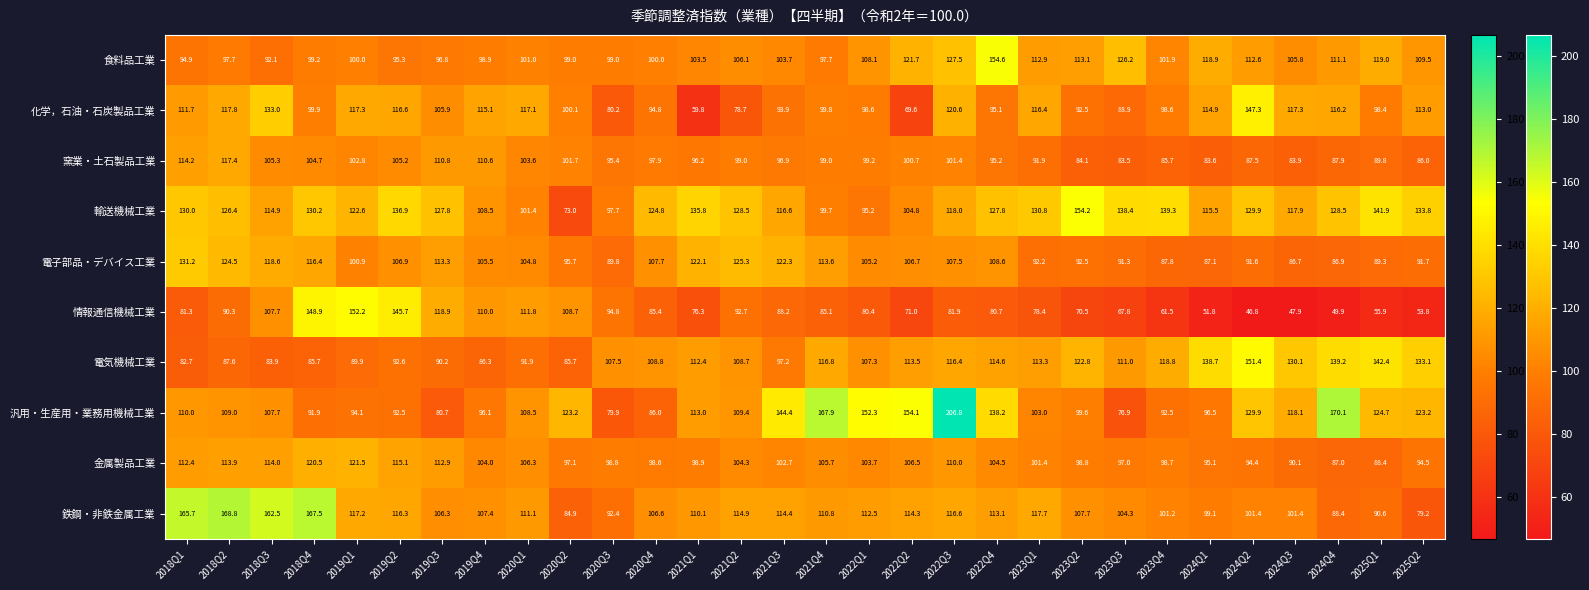

Reading left to right, transcribe all the data shown in this chart.

2018Q1=94.9	2018Q2=97.7	2018Q3=92.1	2018Q4=99.2	2019Q1=100.0	2019Q2=95.3	2019Q3=96.8	2019Q4=98.9	2020Q1=101.0	2020Q2=99.0	2020Q3=99.0	2020Q4=100.0	2021Q1=103.5	2021Q2=106.1	2021Q3=103.7	2021Q4=97.7	2022Q1=108.1	2022Q2=121.7	2022Q3=127.5	2022Q4=154.6	2023Q1=112.9	2023Q2=113.1	2023Q3=126.2	2023Q4=101.9	2024Q1=118.9	2024Q2=112.6	2024Q3=105.8	2024Q4=111.1	2025Q1=119.0	2025Q2=109.5